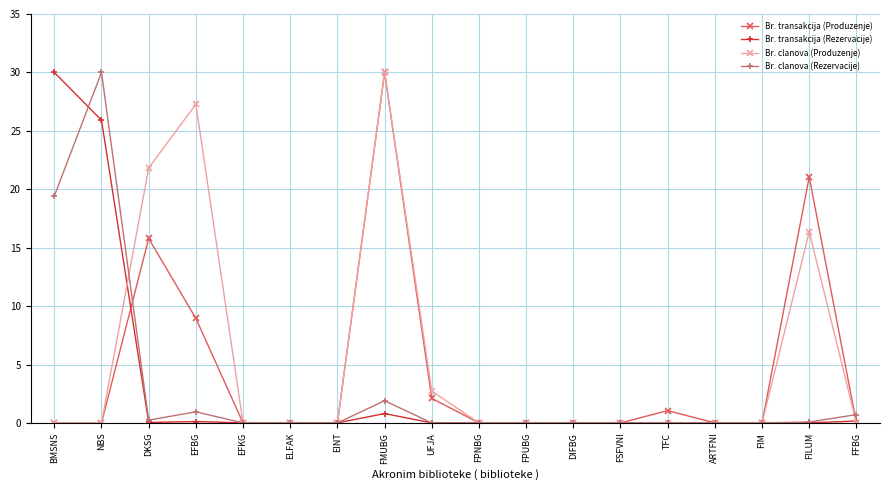

What is the spread (max minus min) of values at TFC?

1.1